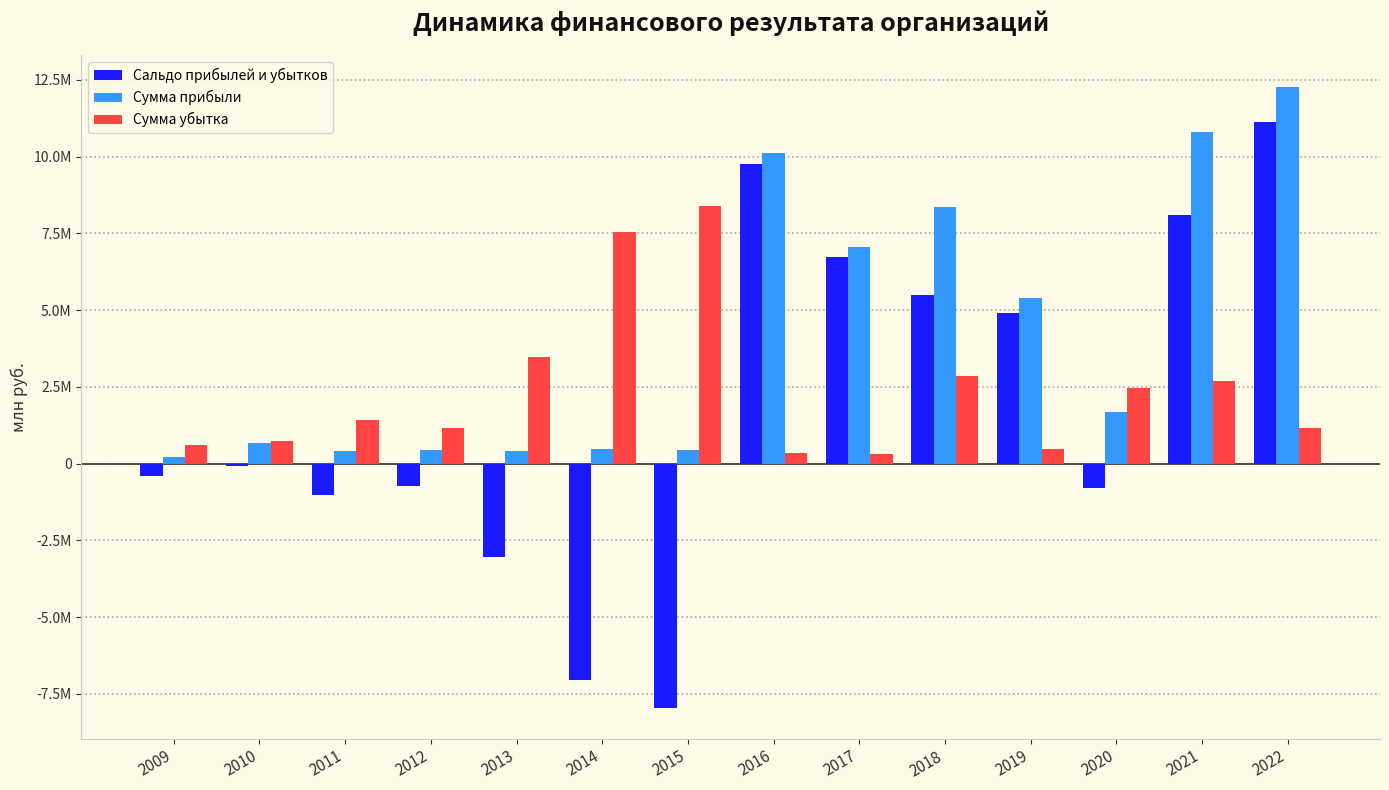

At which label does Сальдо прибылей и убытков first exceed -65705?

2016